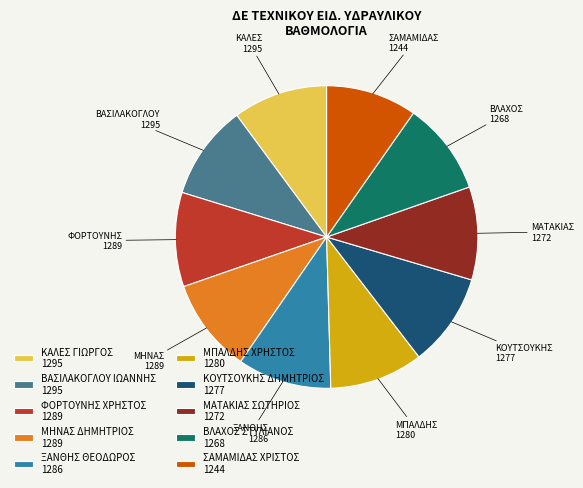

What is the ratio of the value at ΜΑΤΑΚΙΑΣ ΣΩΤΗΡΙΟΣ 1272 to the value at ΦΟΡΤΟΥΝΗΣ ΧΡΗΣΤΟΣ 1289?

1.0